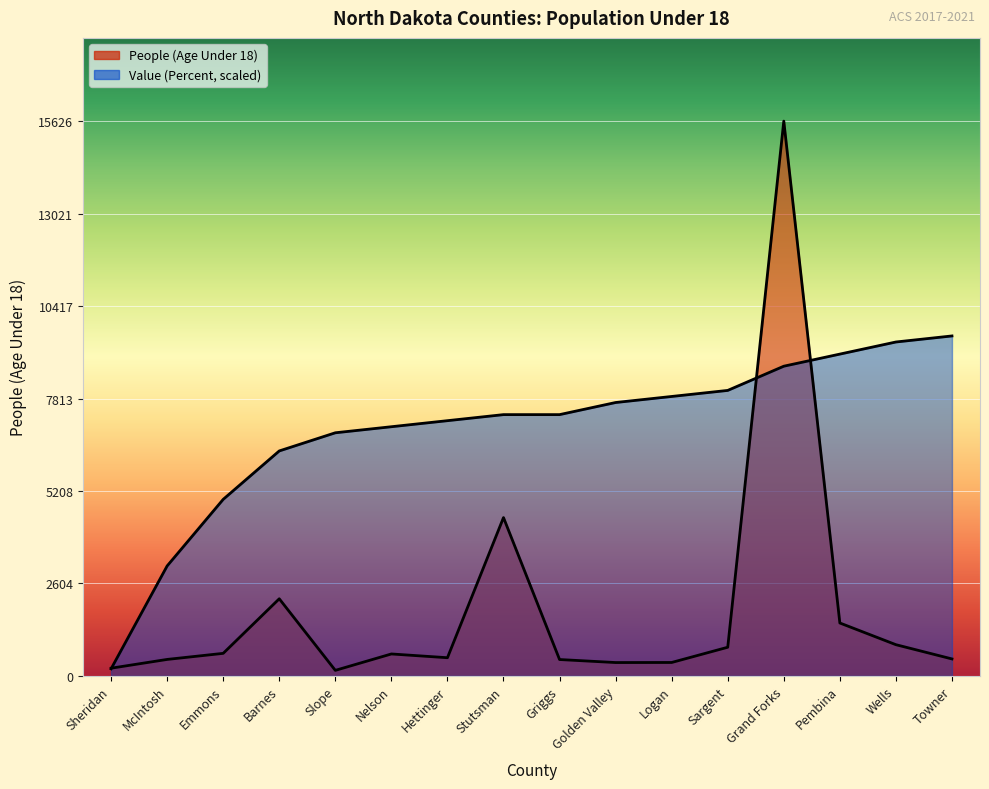

At how many categories does at least one series exceed 14683?

1